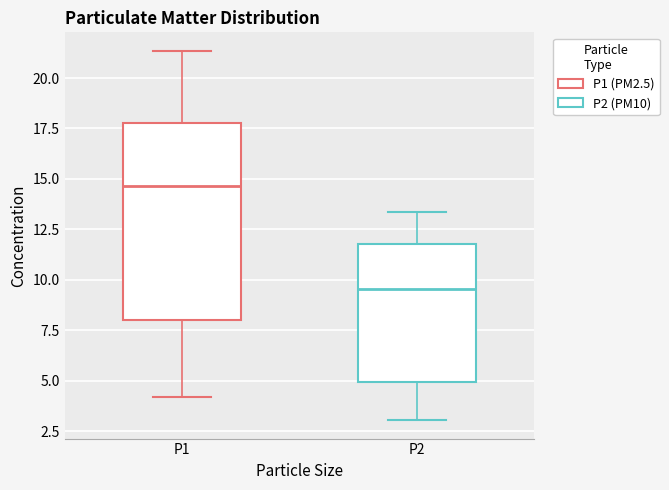

Reading left to right, read every box against the y-axis: the position of its median line, the range the box covers, and the ends of its whiskers. The values are not printed on the chart, so give them approximately, as read against the axis.

P1: median 14.5, box 8.0 to 18.0, whiskers 4.0 to 21.5
P2: median 9.5, box 5.0 to 12.0, whiskers 3.0 to 13.5